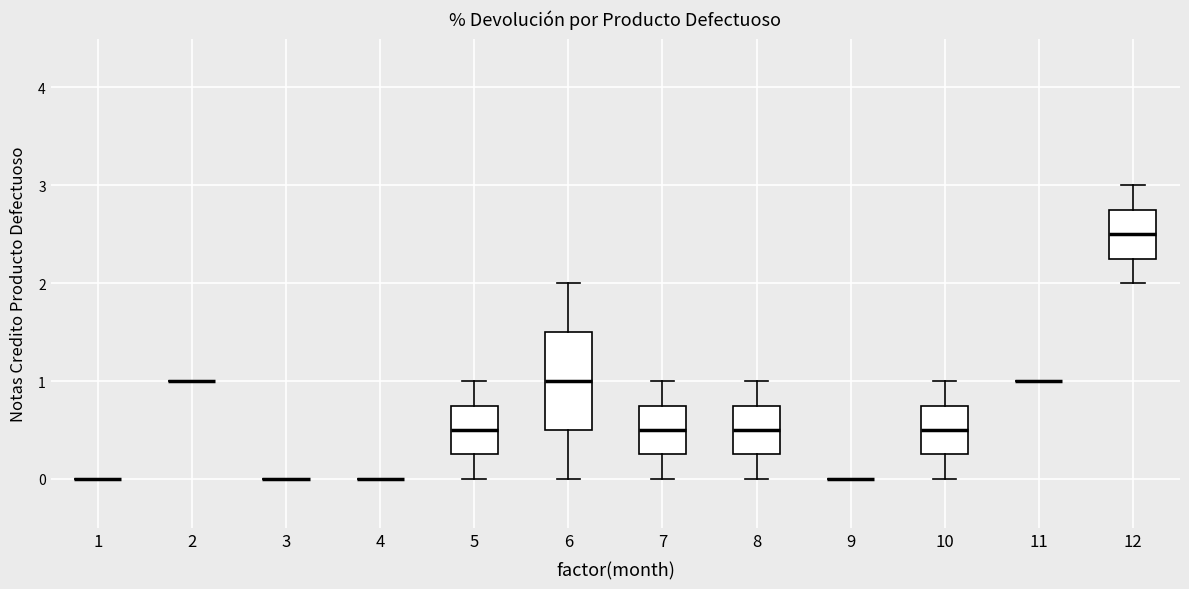

Reading left to right, transcribe this box plot: for each box, give where its median line is, the range the box spans, and where its two whiskers end, as read against the y-axis. The values are not printed on the chart, so give them approximately, as read against the axis.

1: box collapsed to a line at 0.0, whiskers 0.0 to 0.0
2: box collapsed to a line at 1.0, whiskers 1.0 to 1.0
3: box collapsed to a line at 0.0, whiskers 0.0 to 0.0
4: box collapsed to a line at 0.0, whiskers 0.0 to 0.0
5: median 0.5, box 0.3 to 0.8, whiskers 0.0 to 1.0
6: median 1.0, box 0.5 to 1.5, whiskers 0.0 to 2.0
7: median 0.5, box 0.3 to 0.8, whiskers 0.0 to 1.0
8: median 0.5, box 0.3 to 0.8, whiskers 0.0 to 1.0
9: box collapsed to a line at 0.0, whiskers 0.0 to 0.0
10: median 0.5, box 0.3 to 0.8, whiskers 0.0 to 1.0
11: box collapsed to a line at 1.0, whiskers 1.0 to 1.0
12: median 2.5, box 2.3 to 2.8, whiskers 2.0 to 3.0